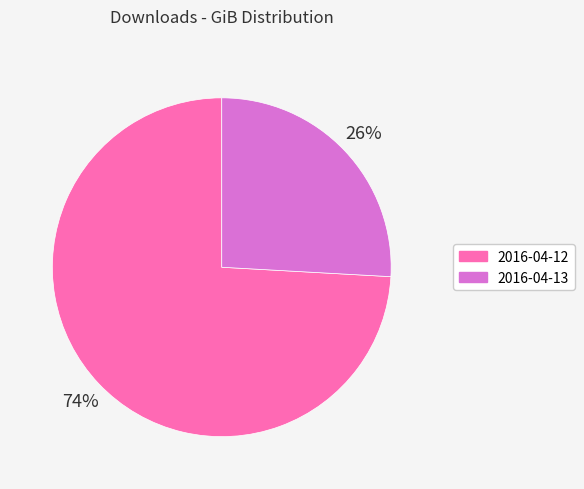

Which has a higher value, 2016-04-13 or 2016-04-12?

2016-04-12